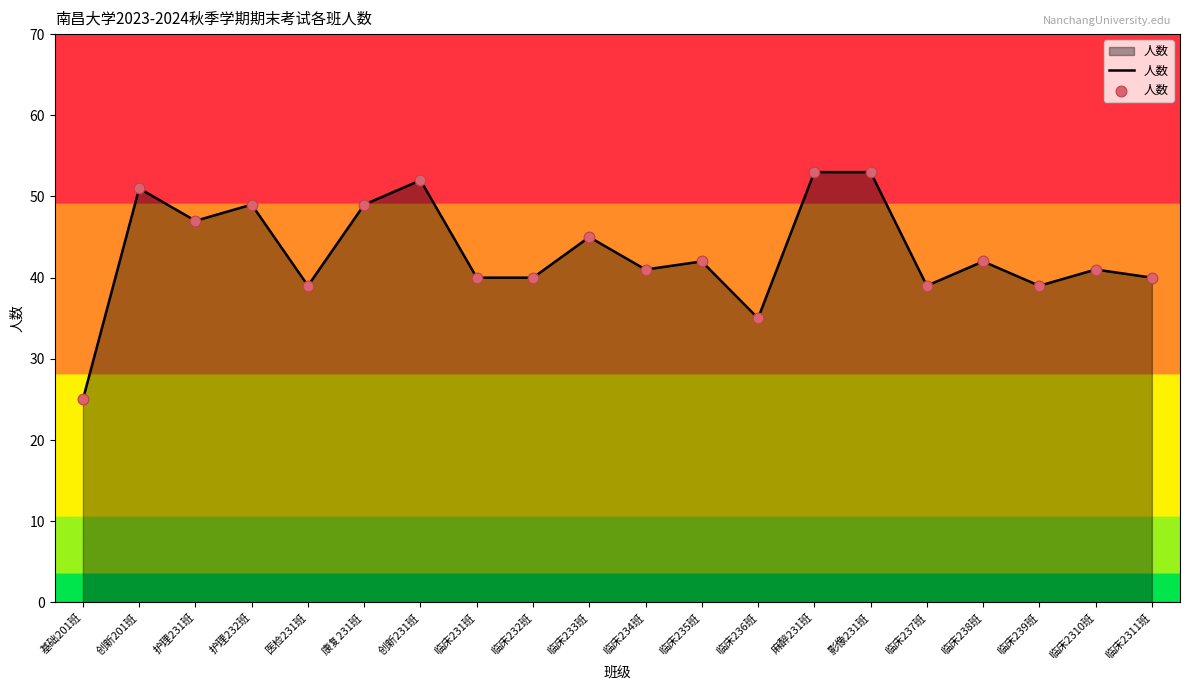

What is the change in value from 临床234班 to 麻醉231班?

+12